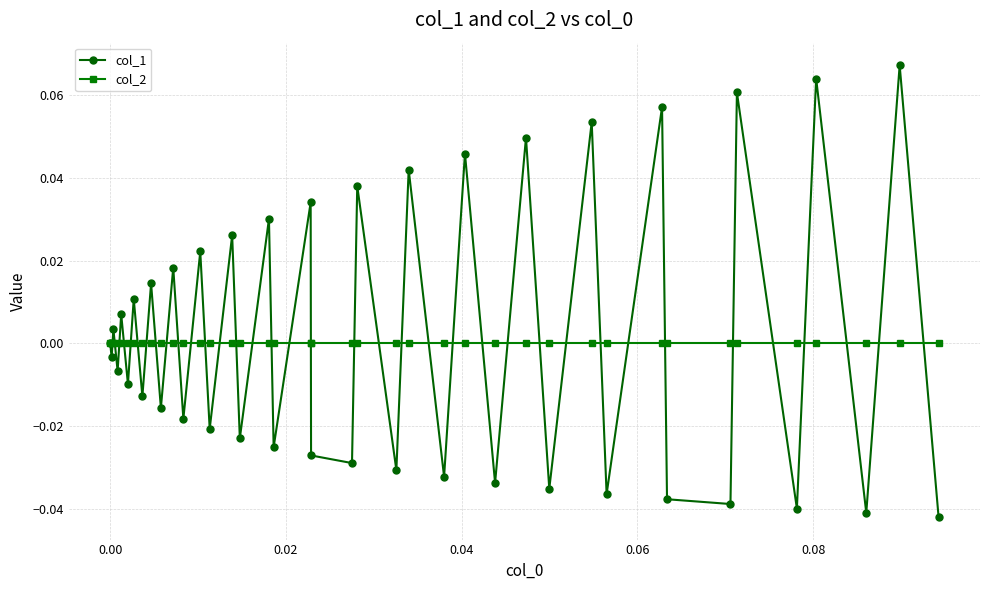

Which series has the largest range (max minus min)?

col_1